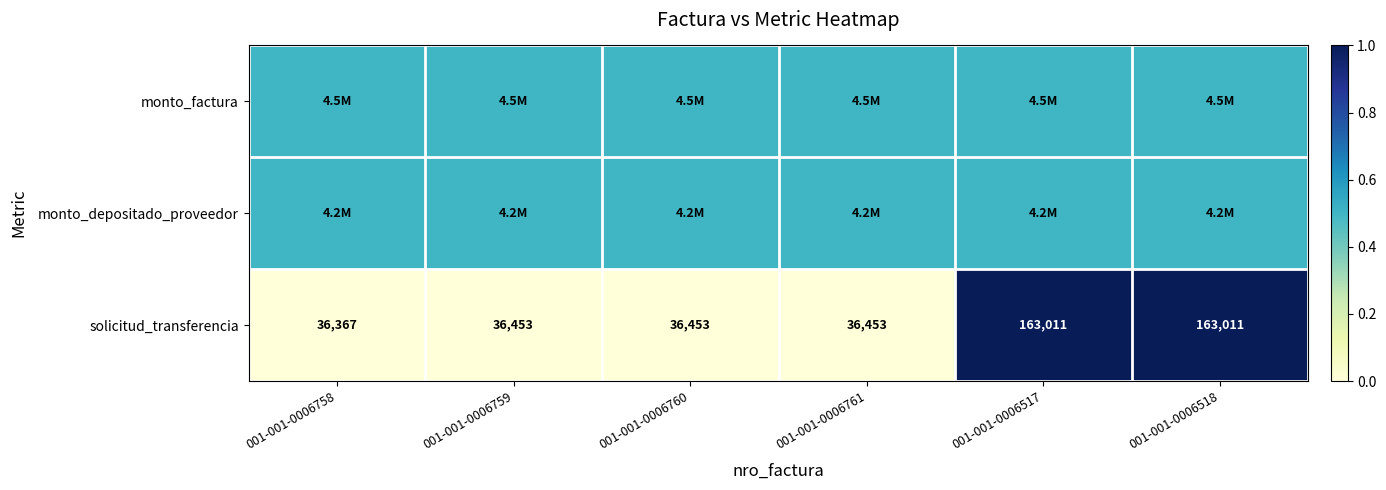

Is it true that solicitud_transferencia equals 36453.0 at 001-001-0006759?

True